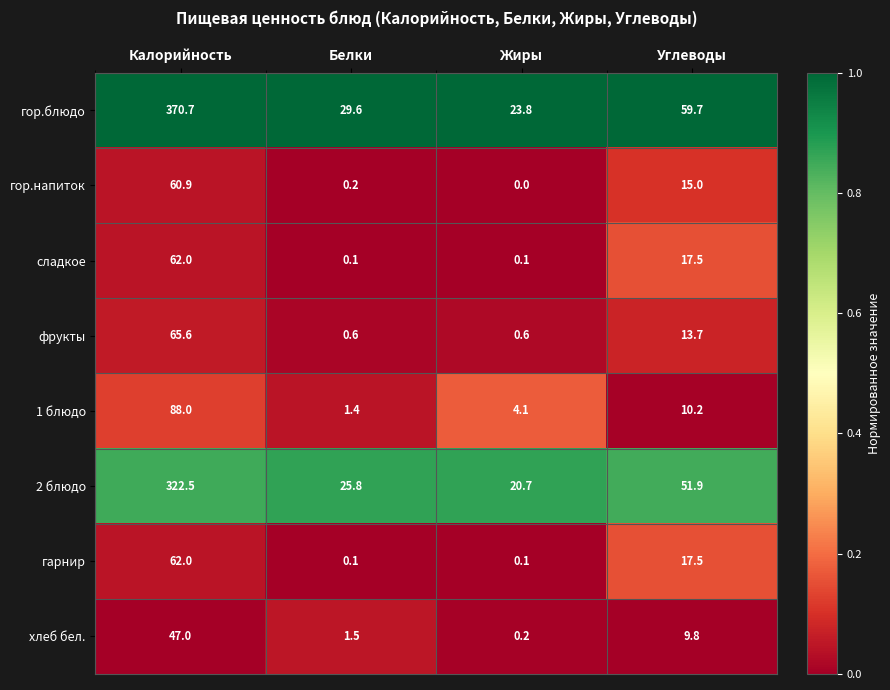

The сладкое series shows 0.1 at Белки. True or false?

True